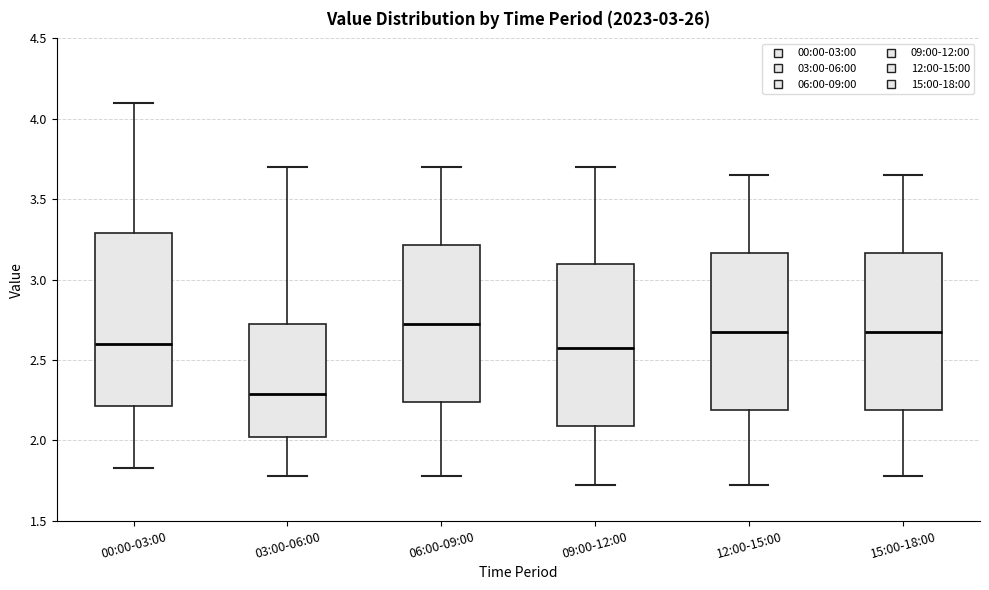

Which box is the tallest, from its lower edge to its upper edge?

00:00-03:00